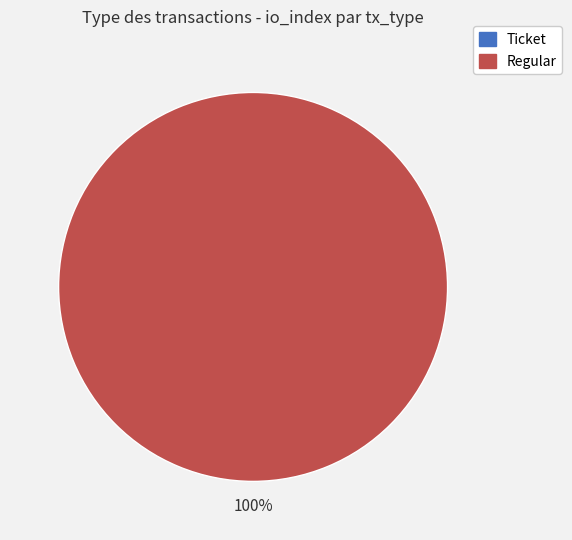

Which category has the smallest portion of the pie?

Ticket